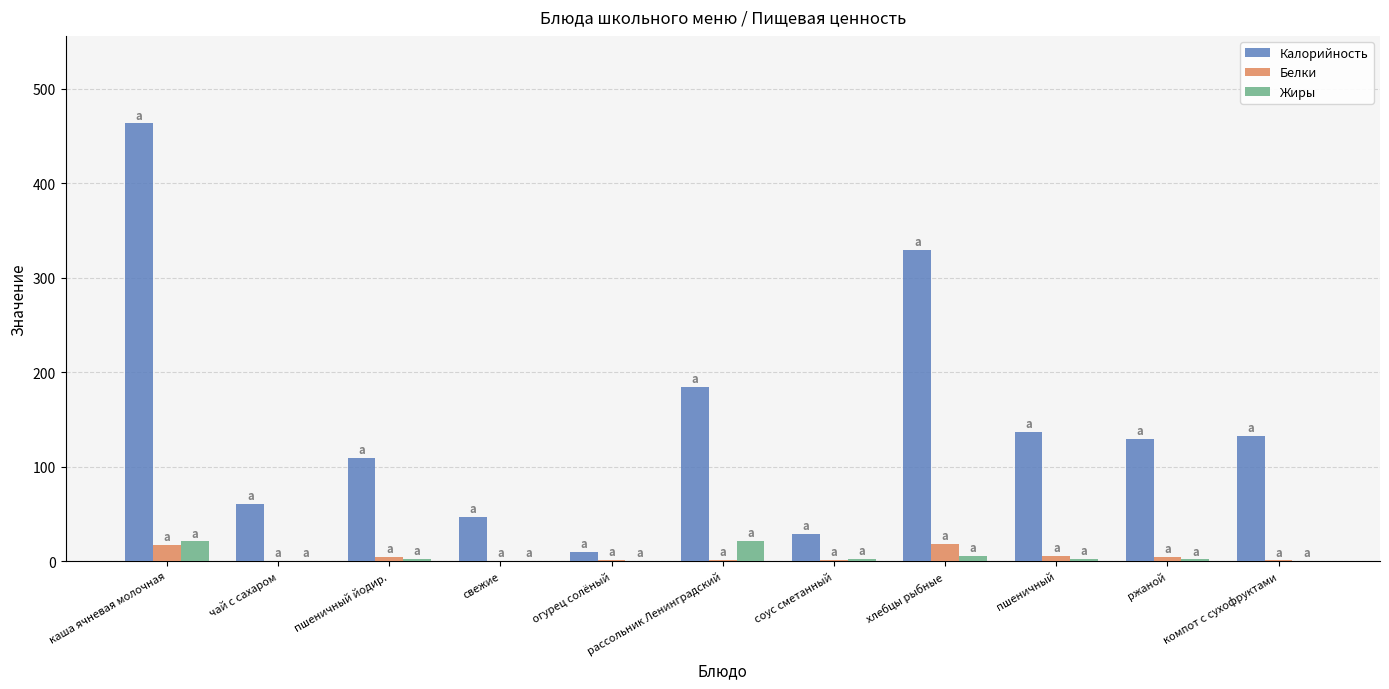

At which category does the chart reach its peak across all series?

каша ячневая молочная